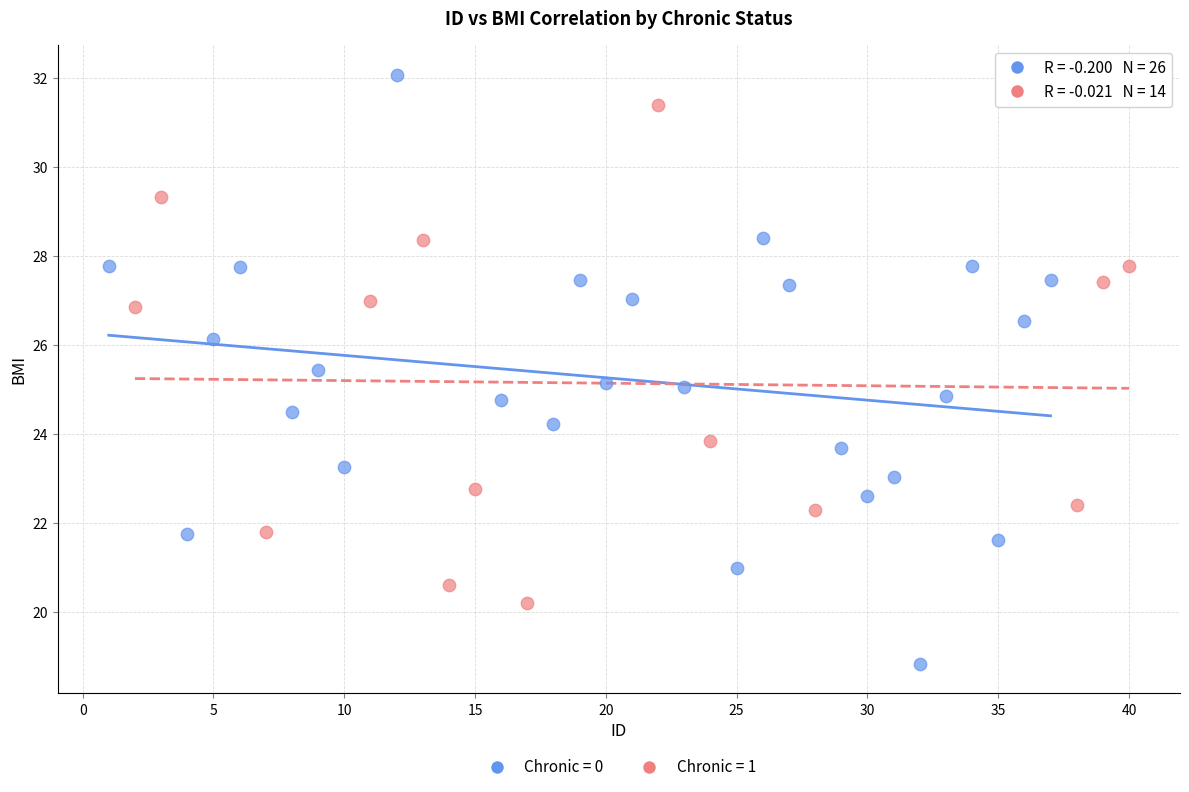

Which series contains the lowest Y value?

Chronic = 0